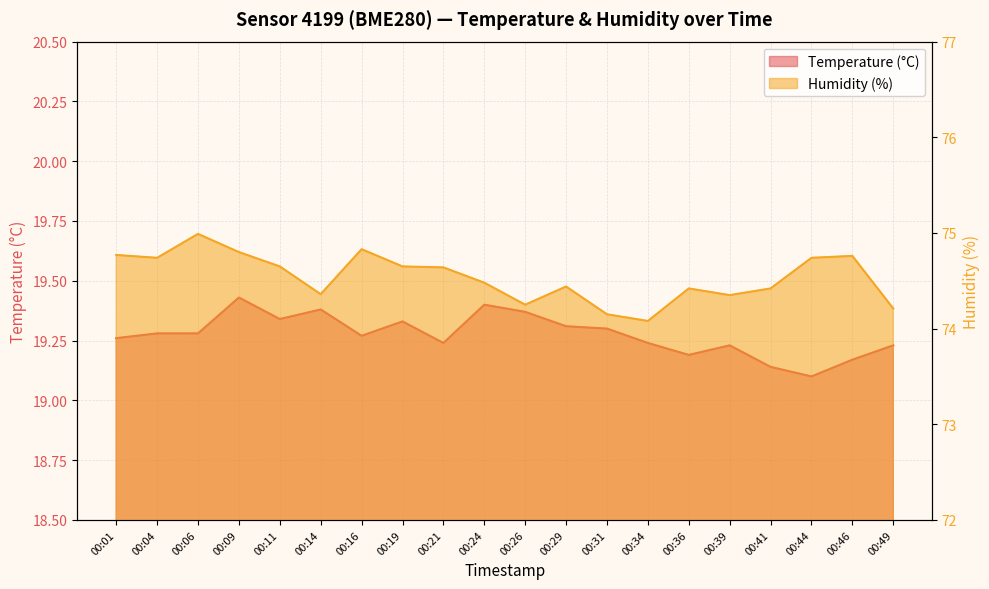

True or false: Temperature (°C) and Humidity (%) cross at least once.

False